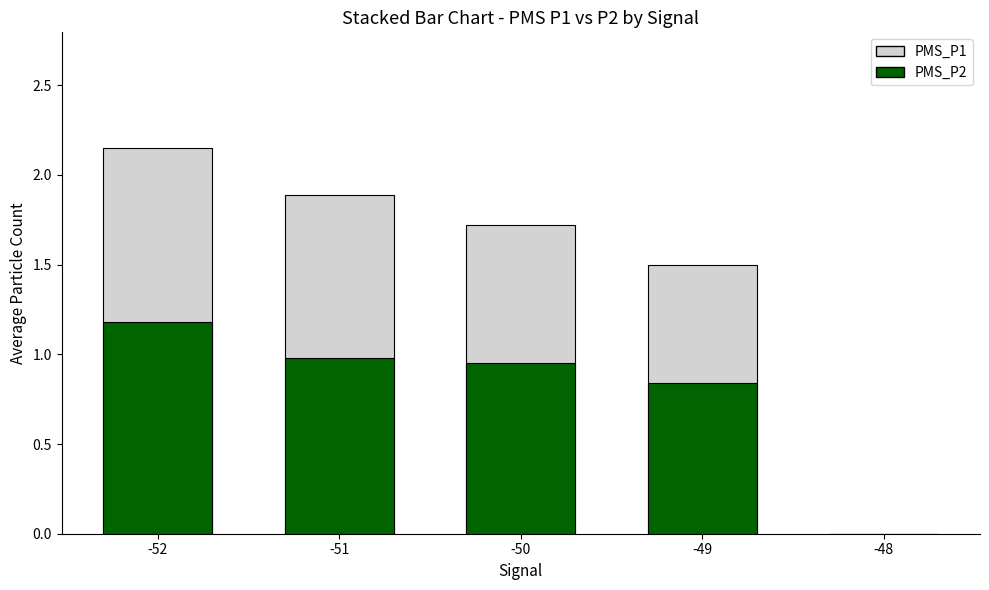

What is the approximate value of PMS_P2 (Correctly Predicted) at -50?

0.9